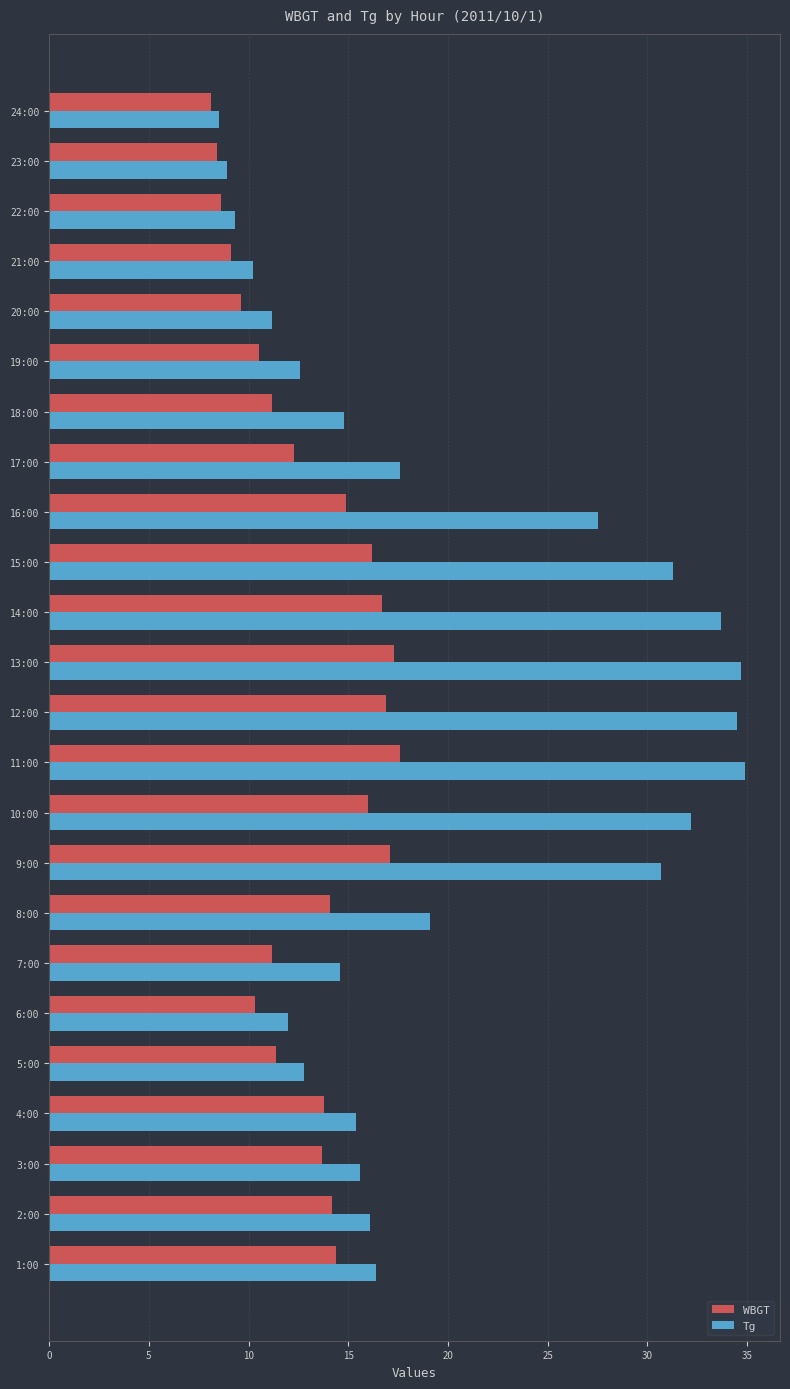

What is the total value across all series at 8:00?

33.2